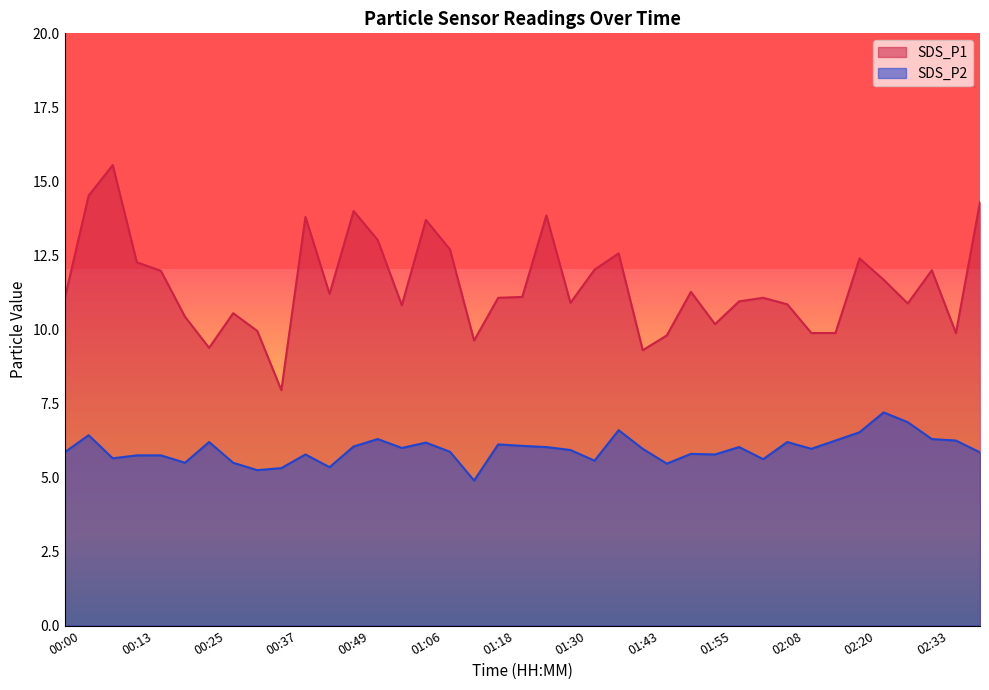

At 01:47, list the series in order from largest to smallest.

SDS_P1, SDS_P2